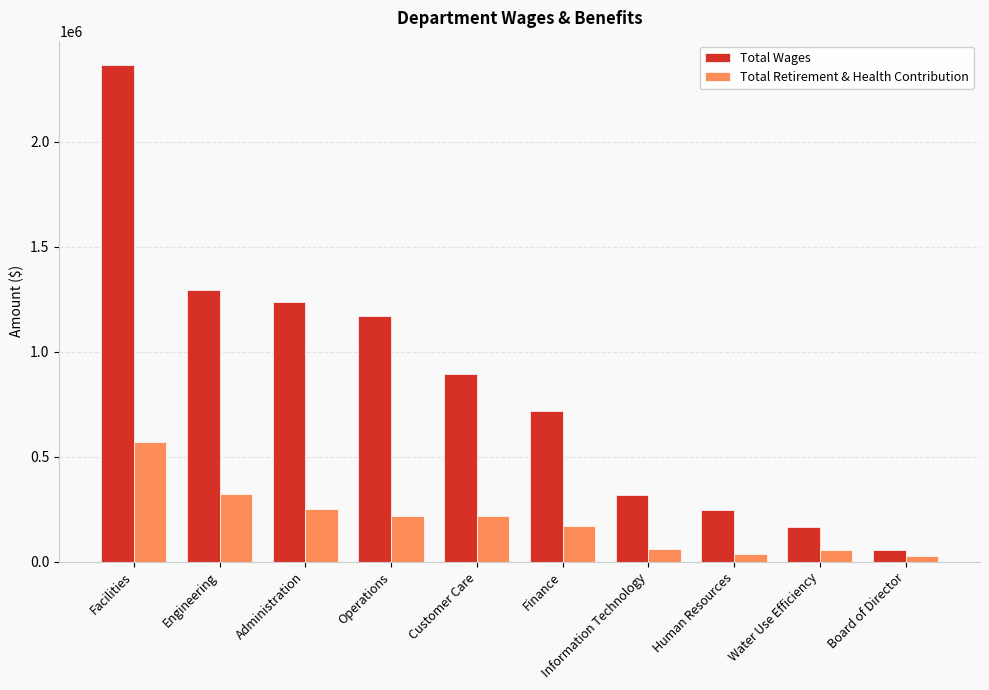

True or false: Total Retirement & Health Contribution has a value of 216840.0 at Customer Care.

True